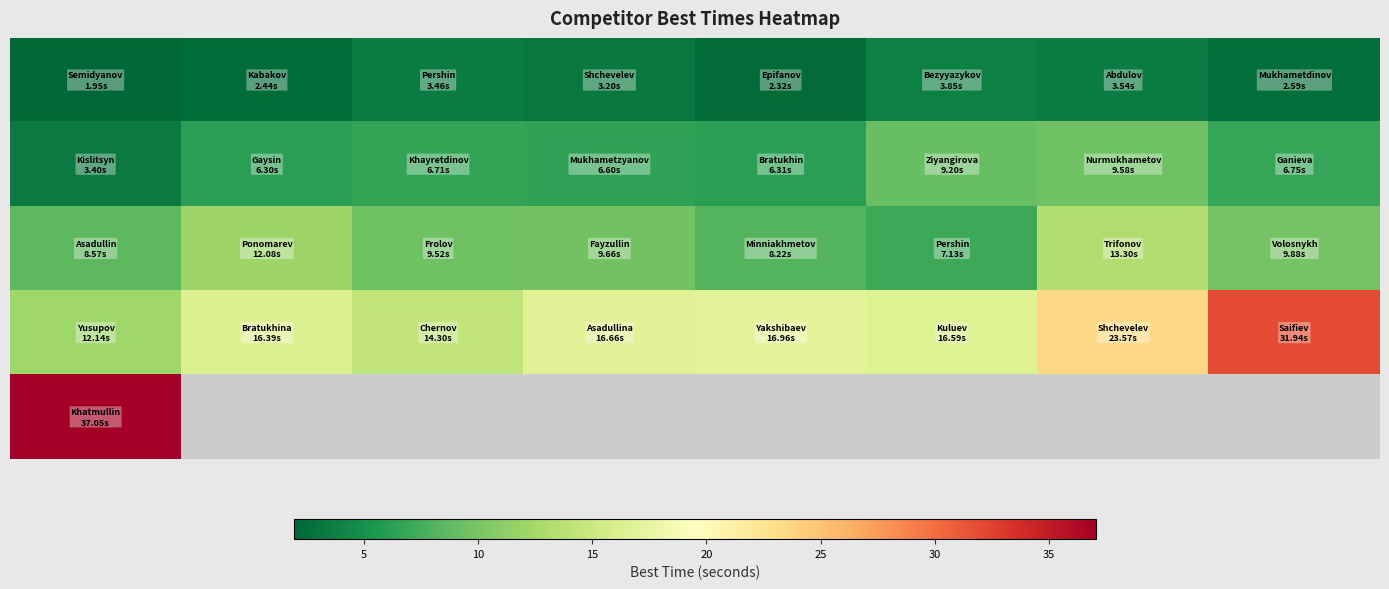

What is the spread (max minus min) of values at 20?

14.6